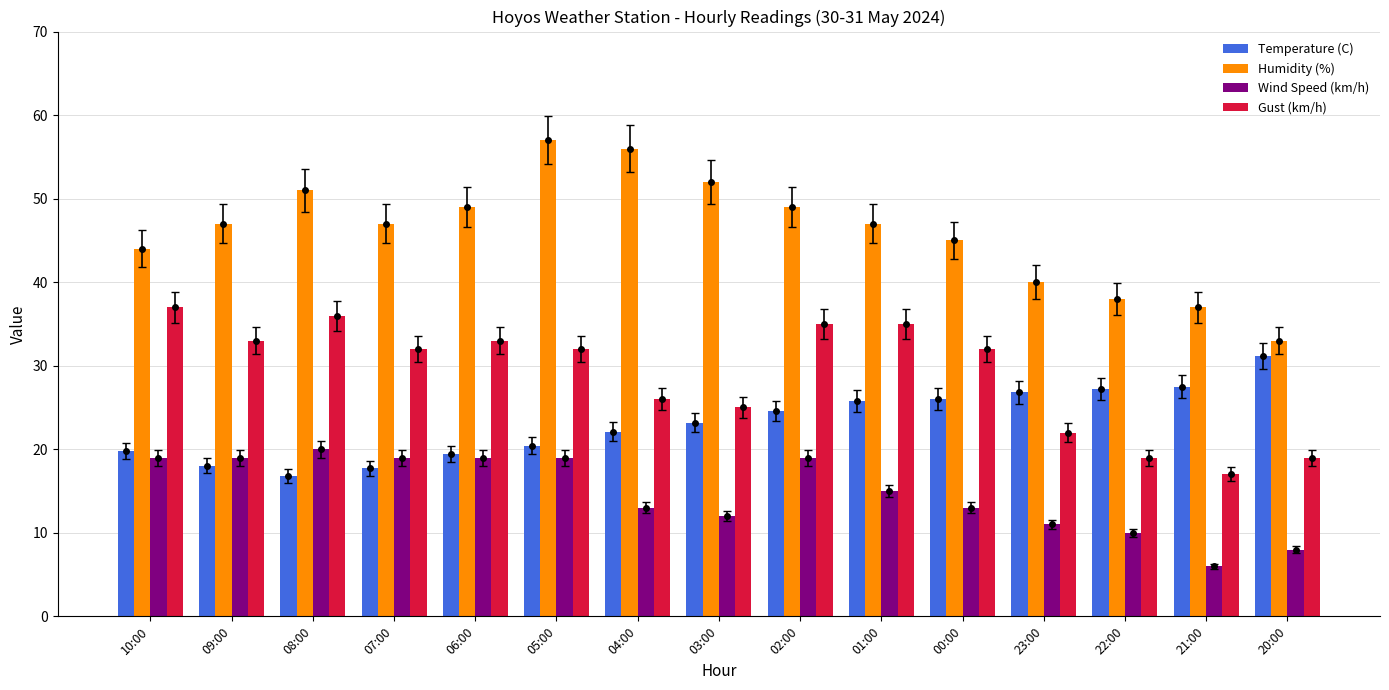

How many distinct data groups are displayed?

4